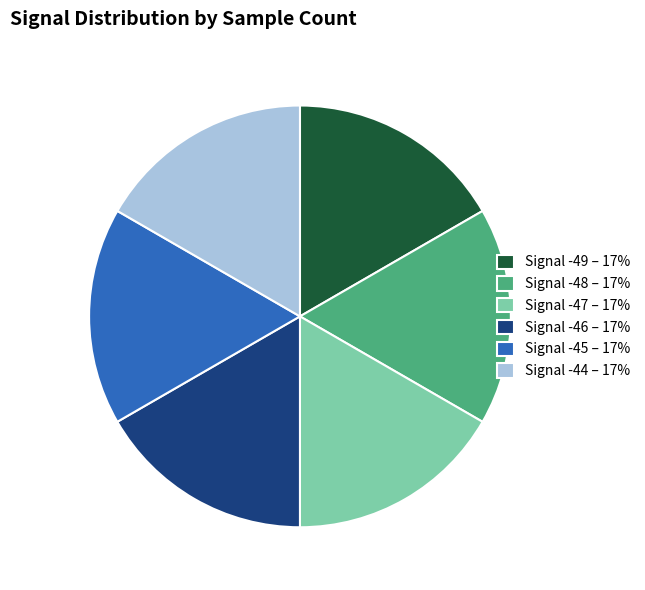

Is it true that Signal -46 – 17% is 17% of the pie?

True